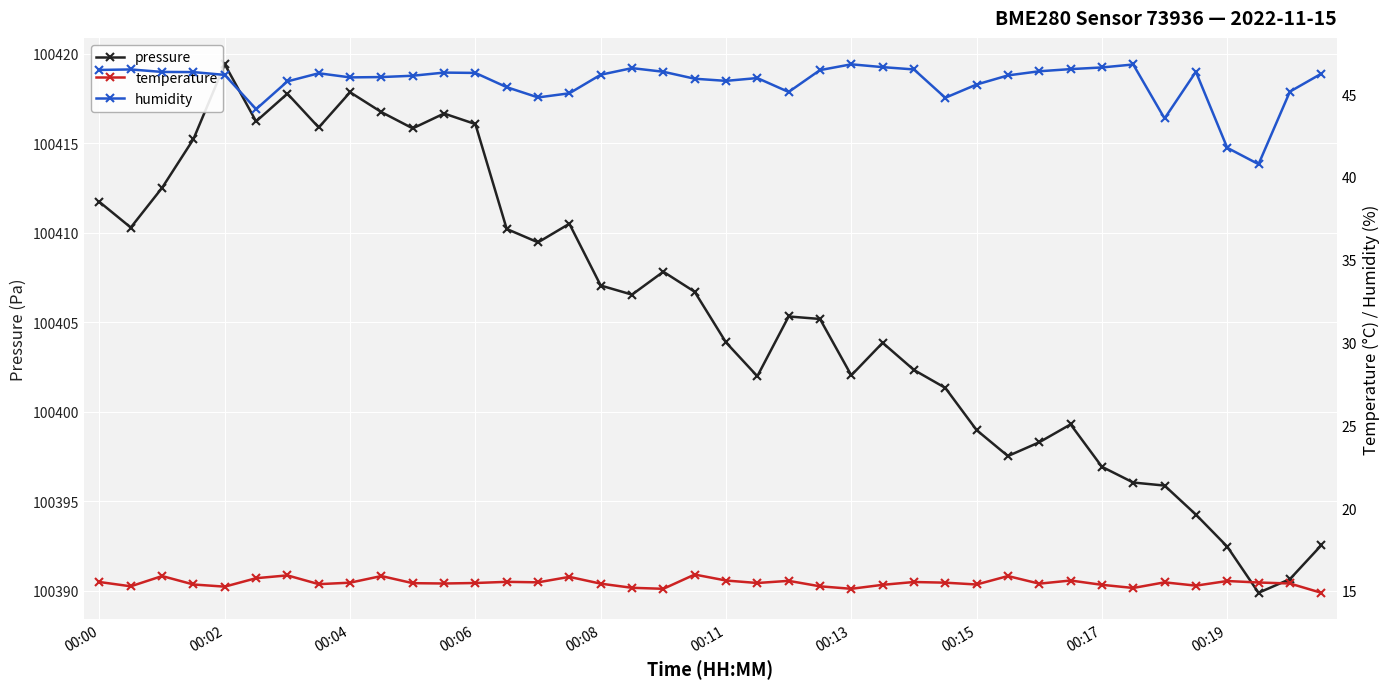

What is the average value of the temperature series?

15.5